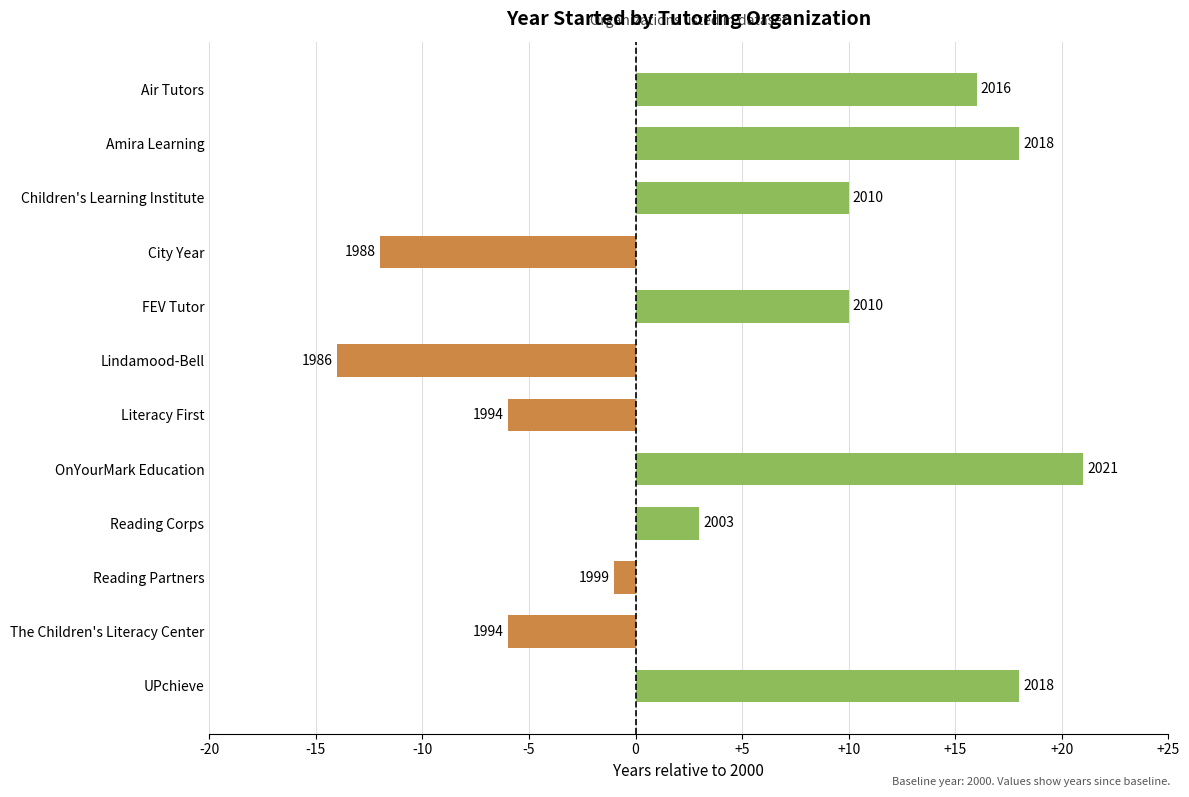

How many bars are there in total?

12